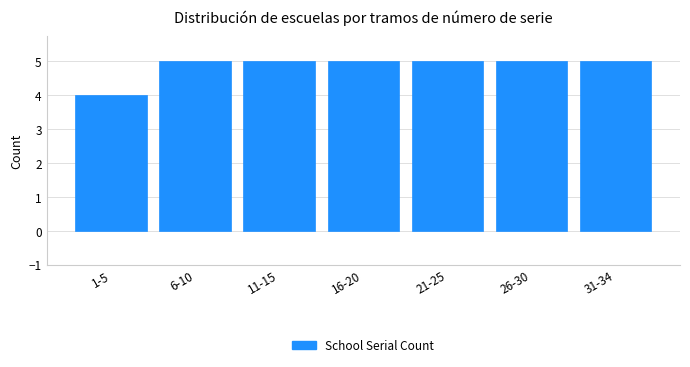

Reading left to right, transcribe all the data shown in this chart.

1-5=4	6-10=5	11-15=5	16-20=5	21-25=5	26-30=5	31-34=5